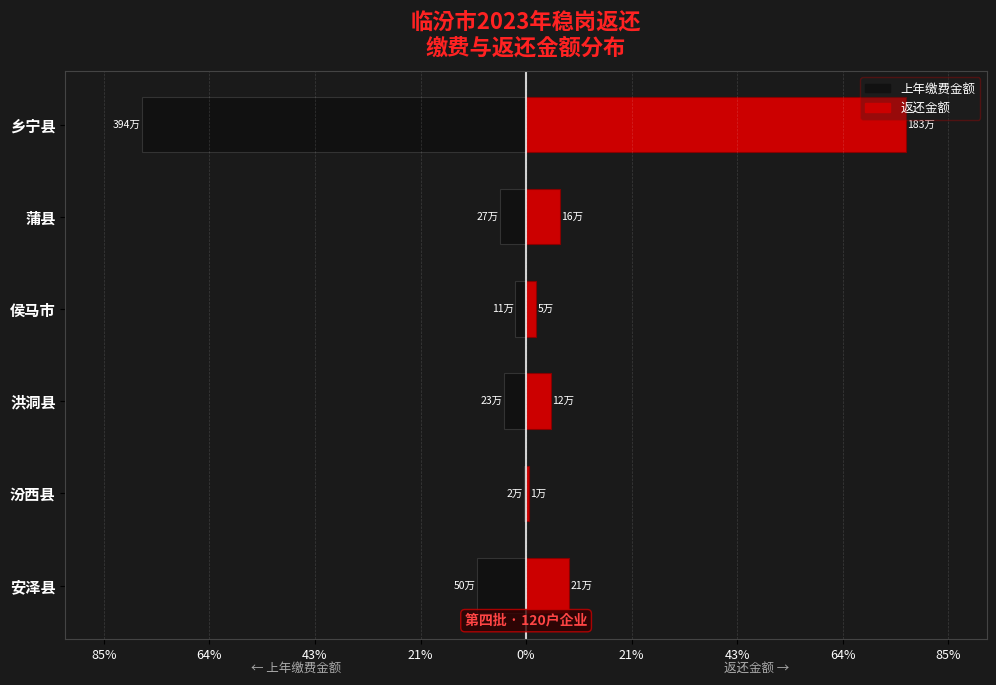

What is the spread (max minus min) of values at 蒲县?

12.2